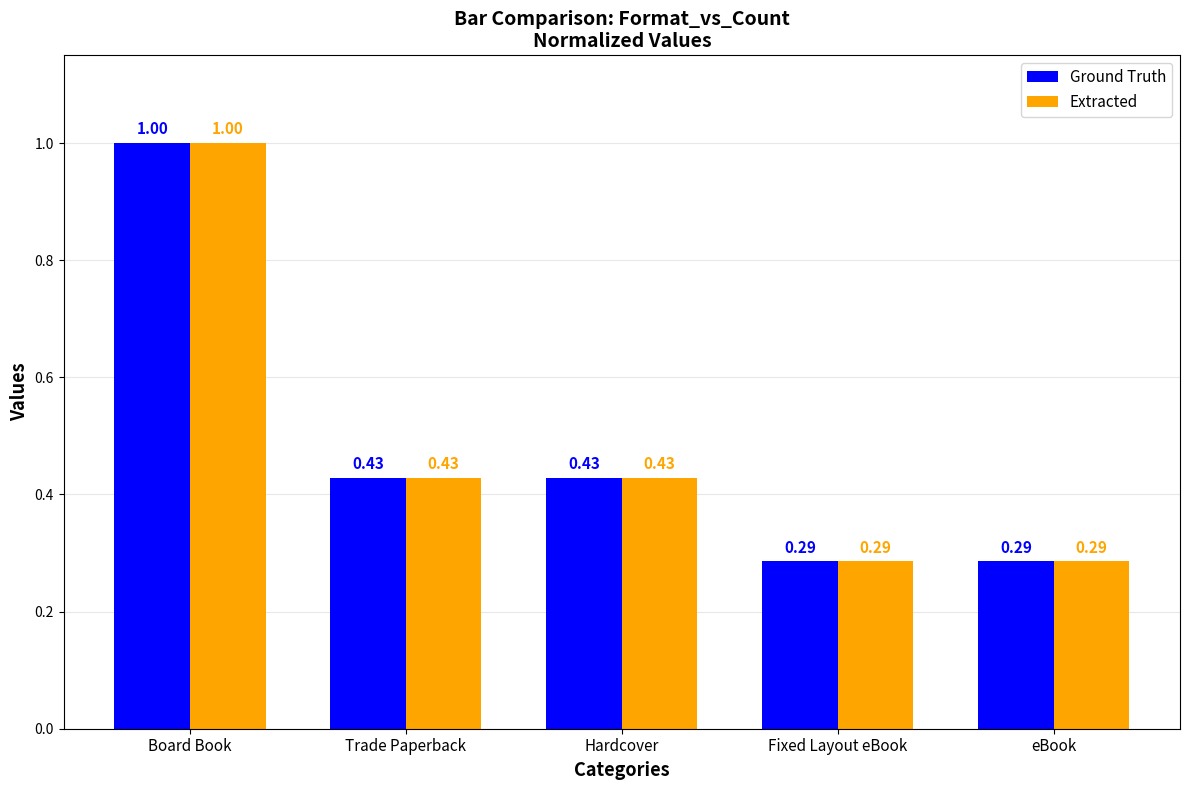

What is the average value of the Extracted series?

0.5